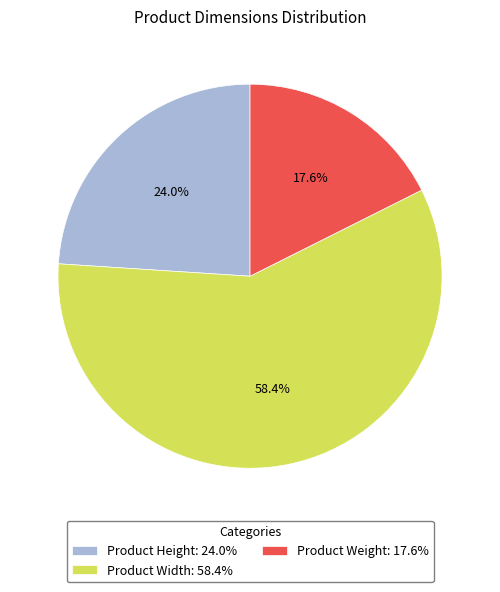

To the nearest percent, what is the average slice percentage?

33%